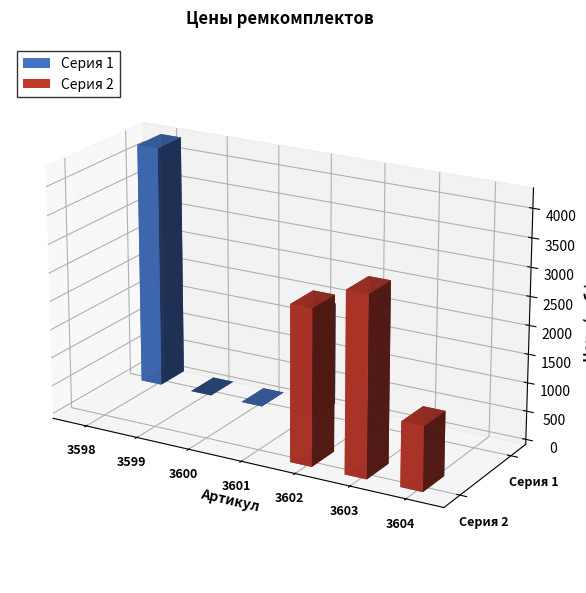

Is it true that the value at 3600 is 1835?

False